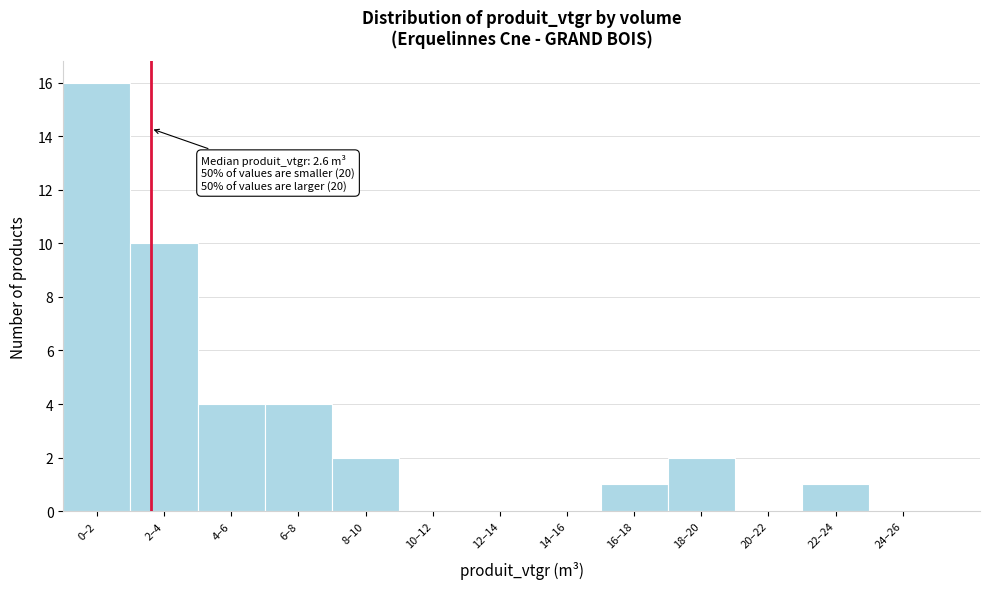

Reading left to right, transcribe all the data shown in this chart.

0–2=16	2–4=10	4–6=4	6–8=4	8–10=2	10–12=0	12–14=0	14–16=0	16–18=1	18–20=2	20–22=0	22–24=1	24–26=0